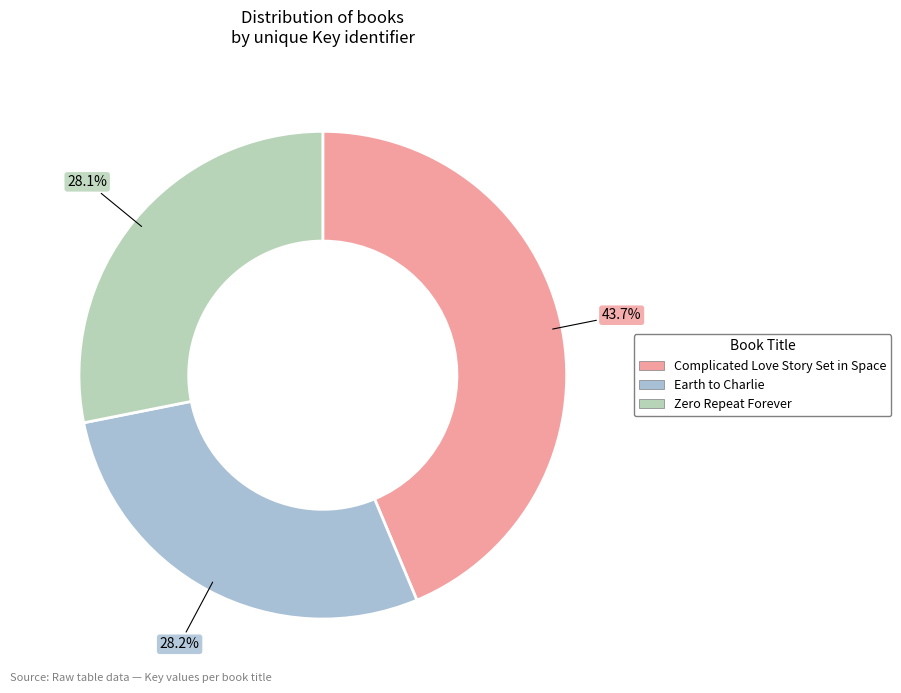

True or false: Zero Repeat Forever accounts for 28% of the total.

True